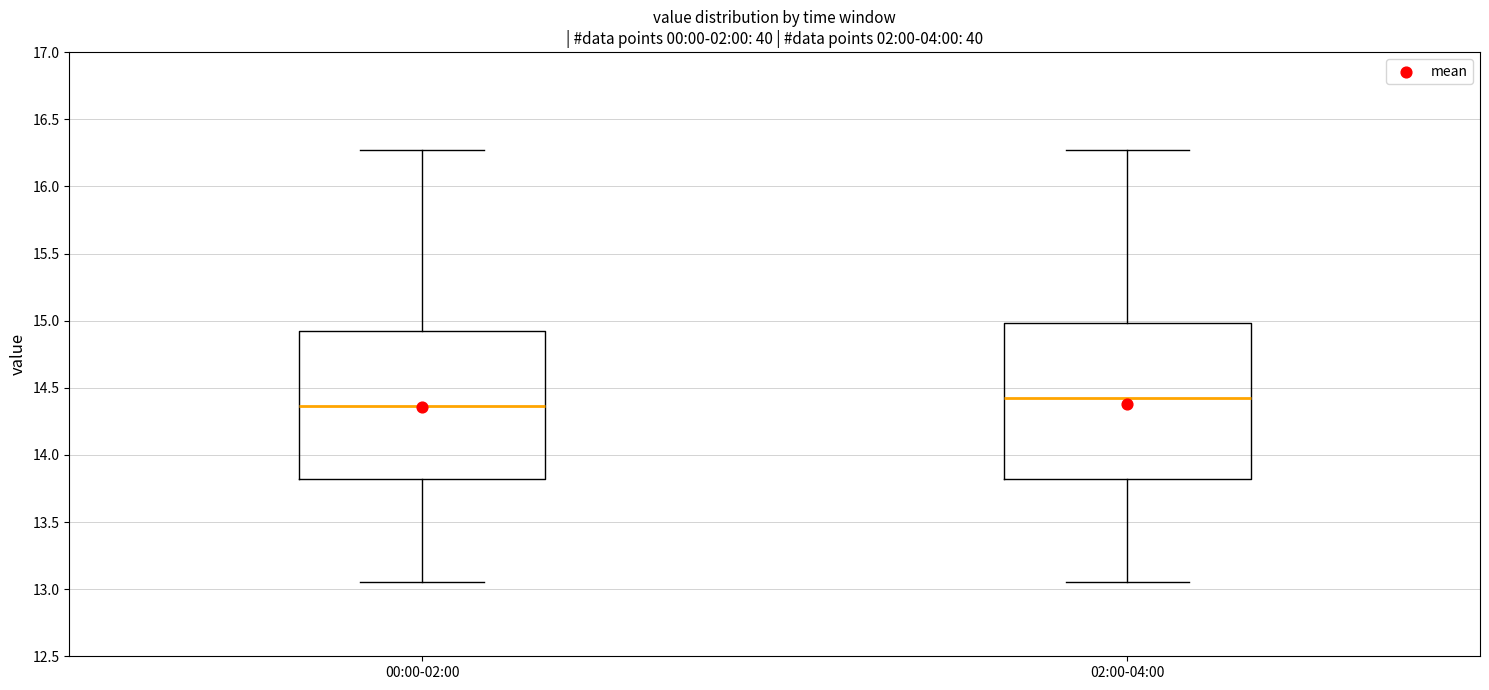

Which box's median line is the lowest?

00:00-02:00